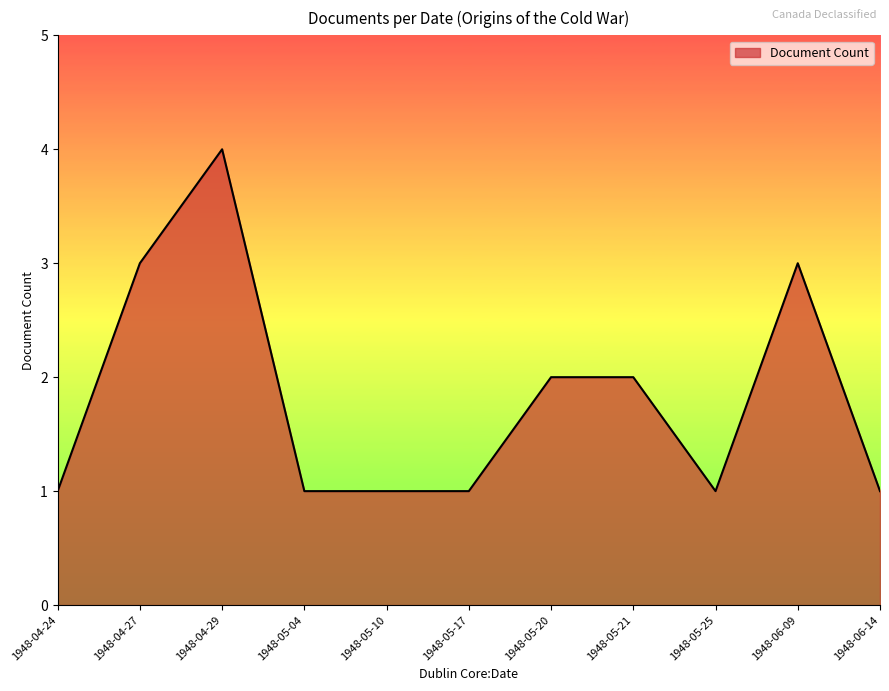

What is the greatest value displayed?

4